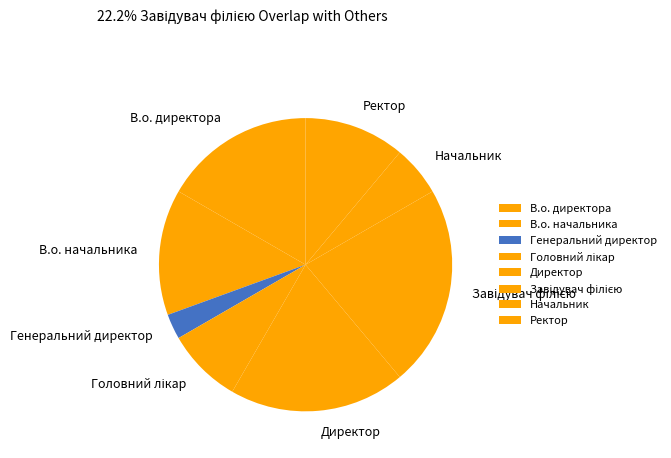

Between В.о. начальника and Ректор, which is larger?

В.о. начальника